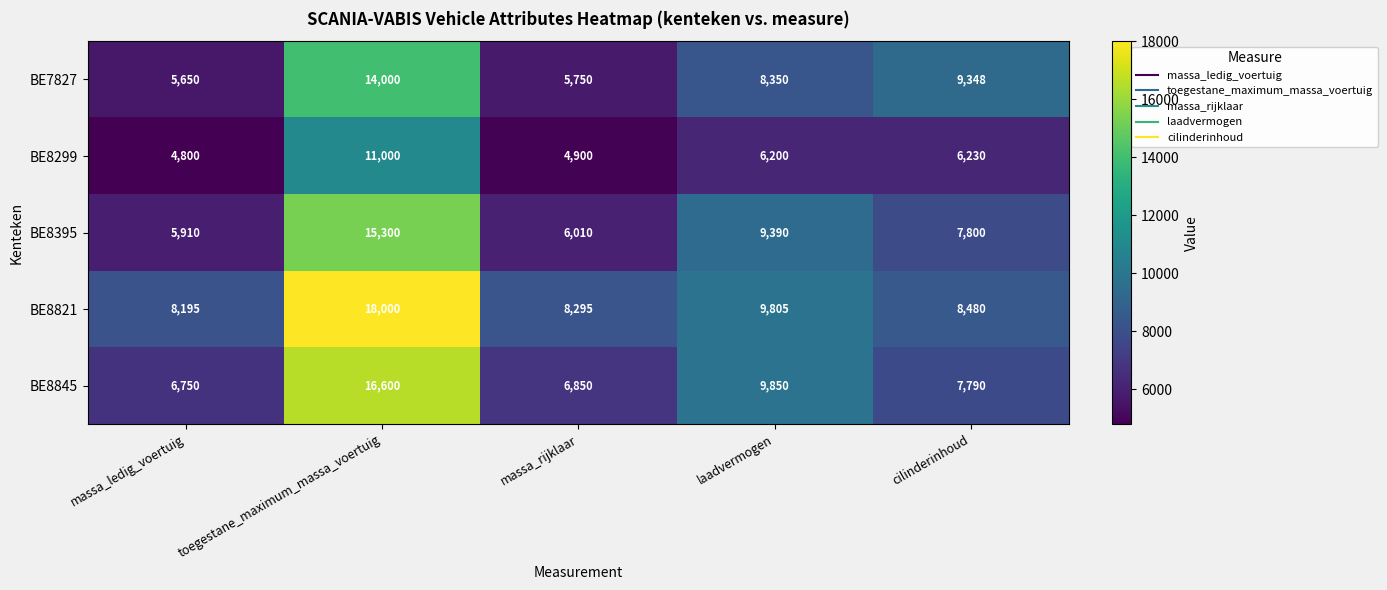

Rank the series at toegestane_maximum_massa_voertuig from highest to lowest value.

BE8821, BE8845, BE8395, BE7827, BE8299